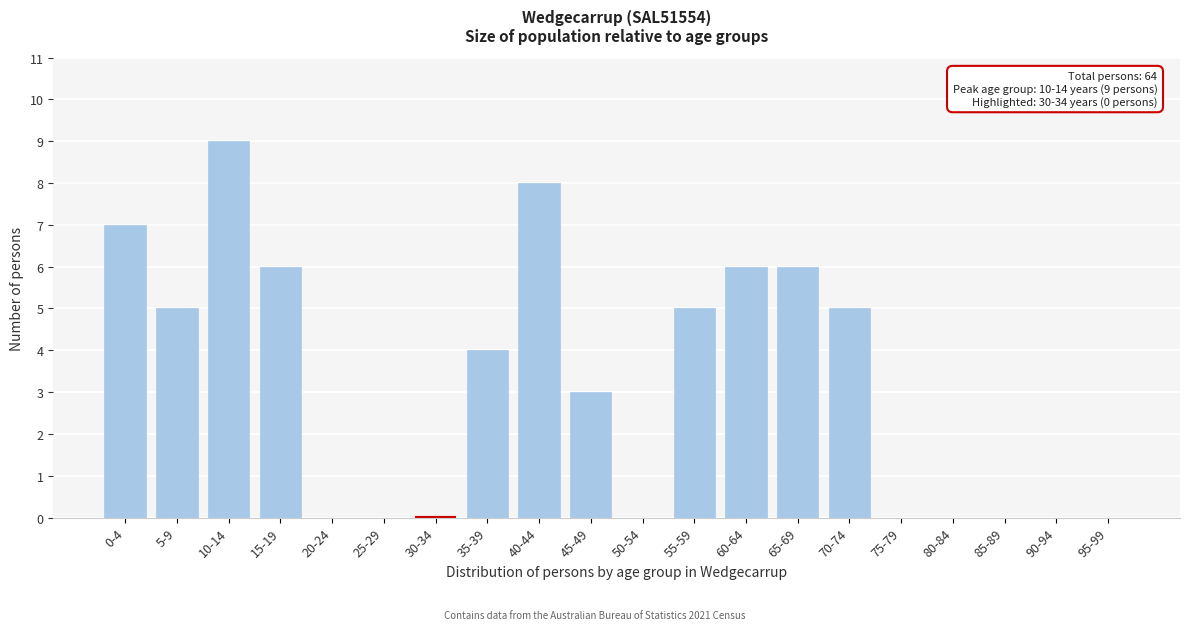

Reading left to right, extract all data points from this chart.

0-4=7	5-9=5	10-14=9	15-19=6	20-24=0	25-29=0	30-34=0	35-39=4	40-44=8	45-49=3	50-54=0	55-59=5	60-64=6	65-69=6	70-74=5	75-79=0	80-84=0	85-89=0	90-94=0	95-99=0